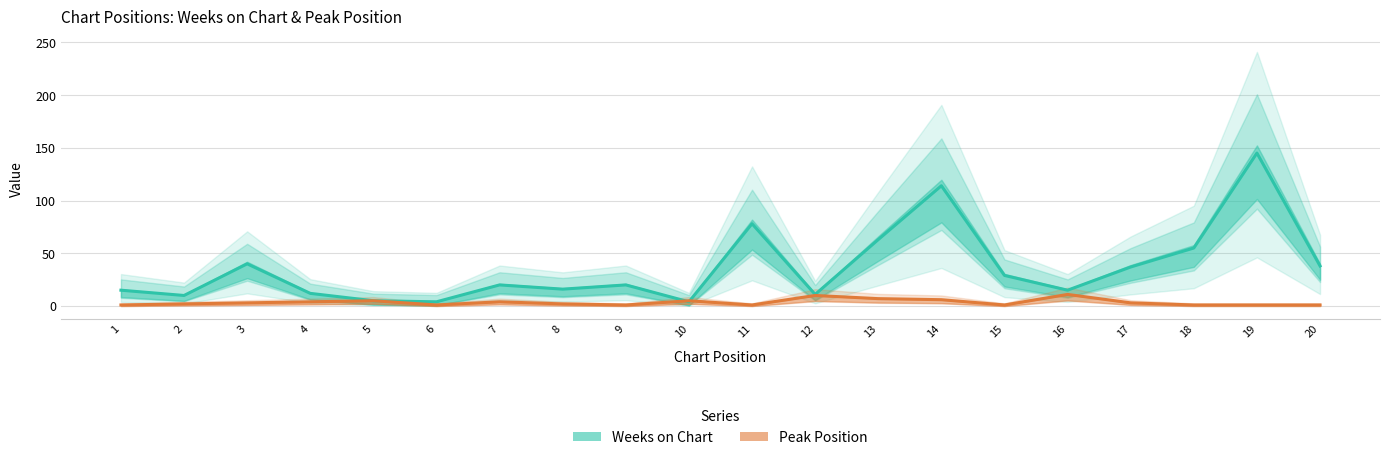

What is the difference between the maximum and minimum values in the Weeks on Chart series?

141